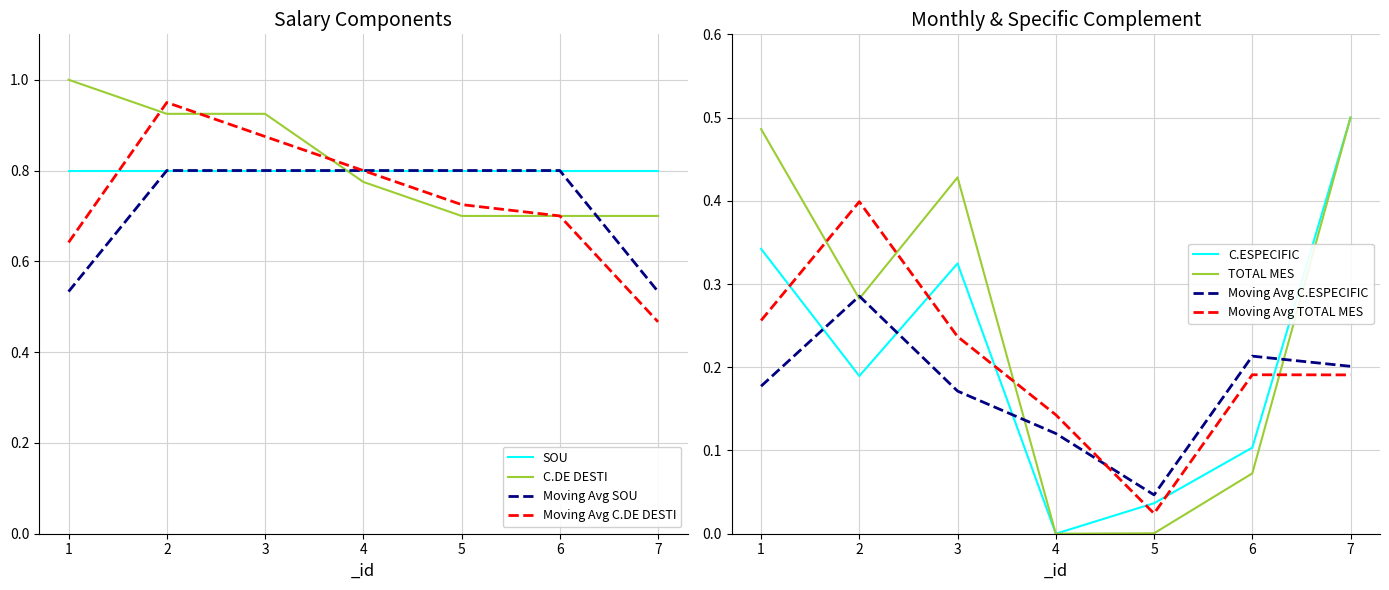

Between 3 and 4, which series saw the biggest shift?

TOTAL MES